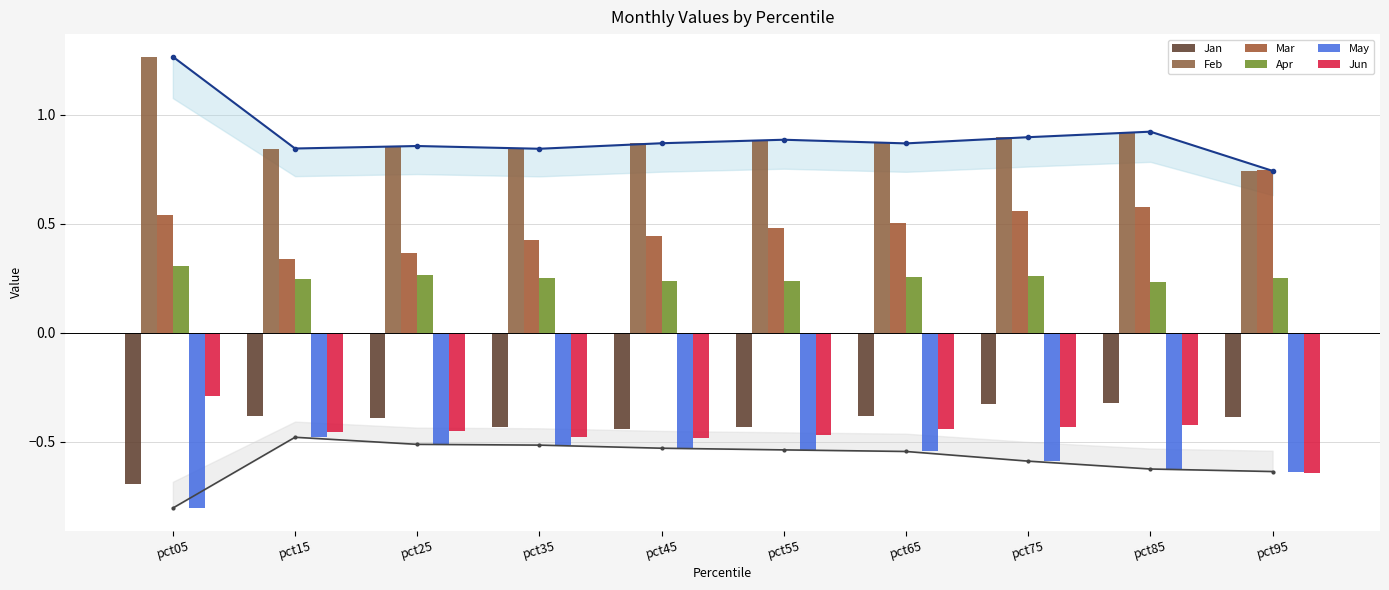

Which series has the largest range (max minus min)?

Feb